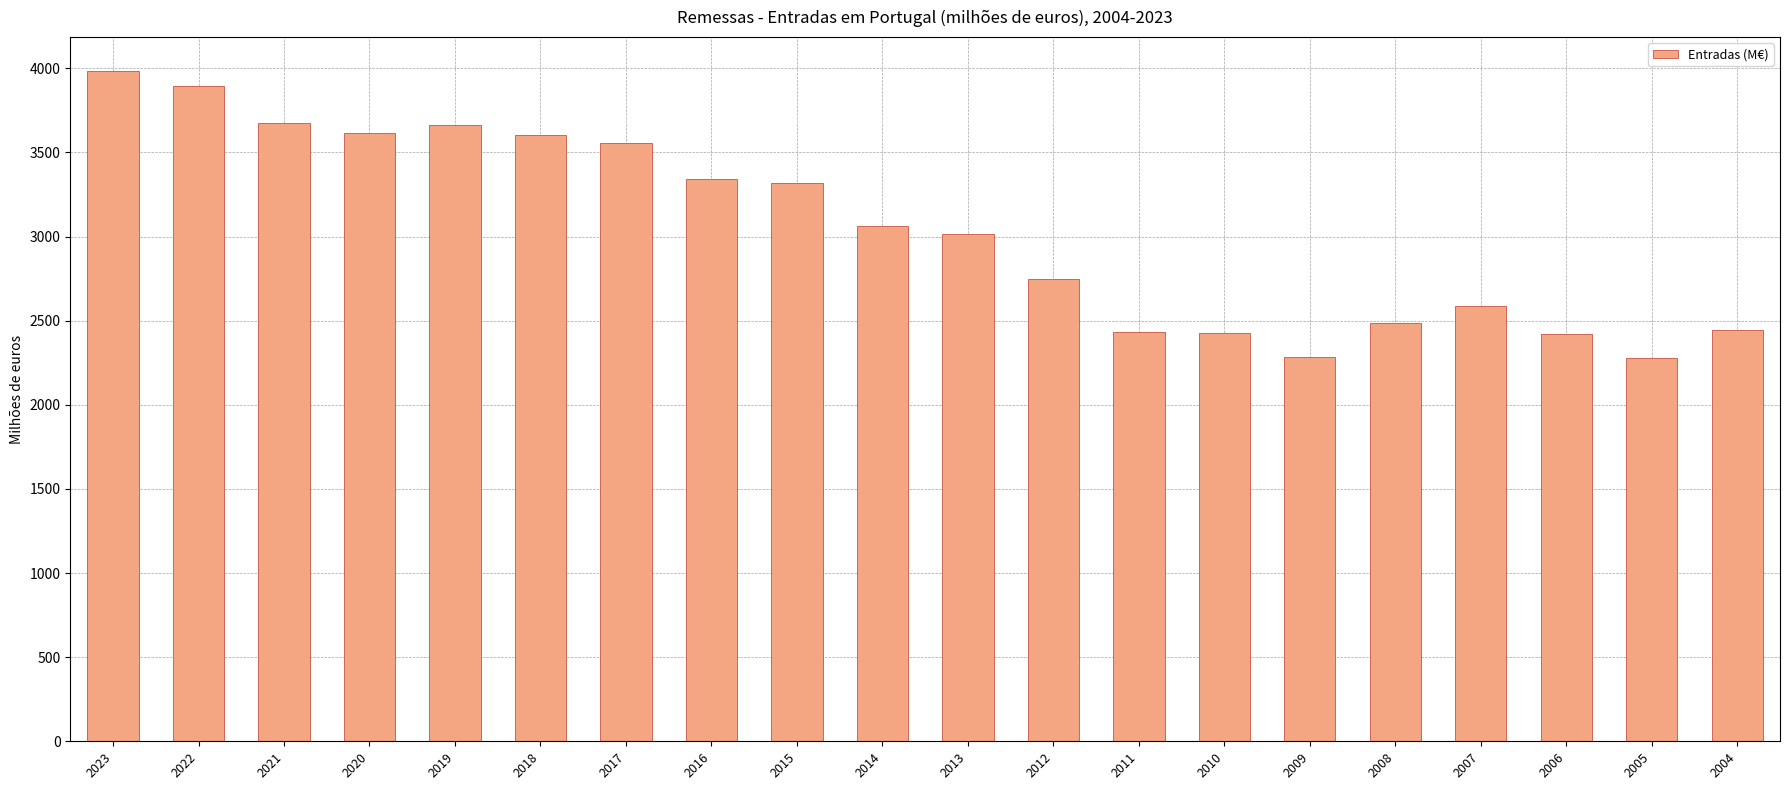

At which category does the chart reach its peak across all series?

2023